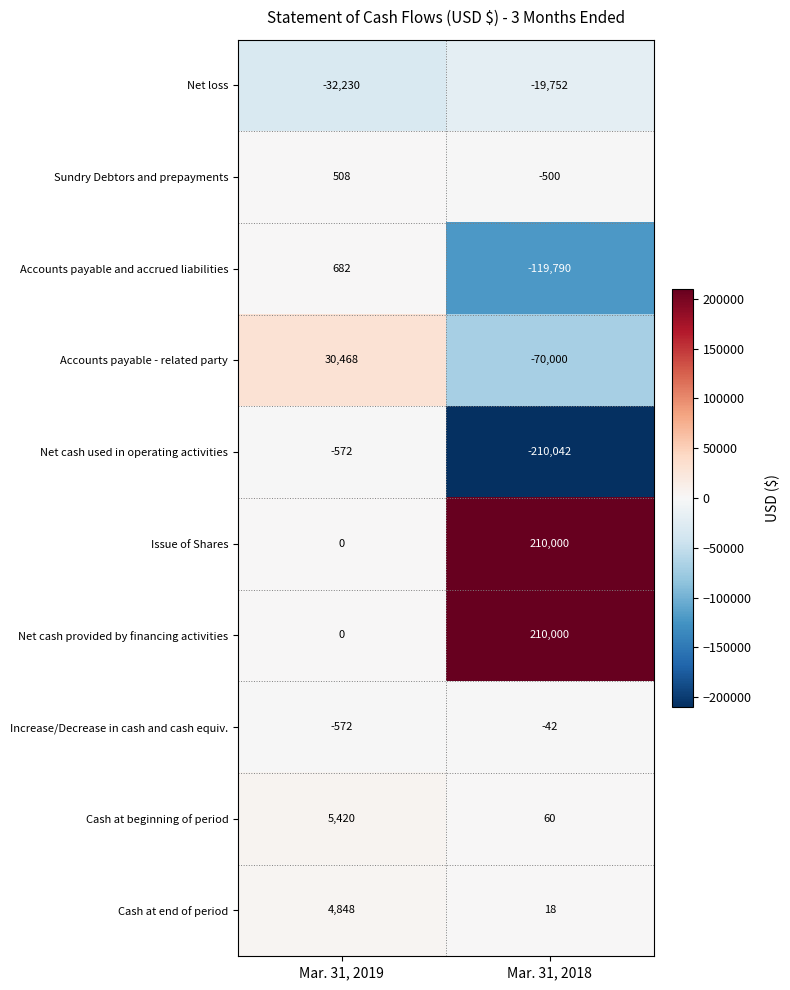

At which category is the sum across all series the highest?

Mar. 31, 2019